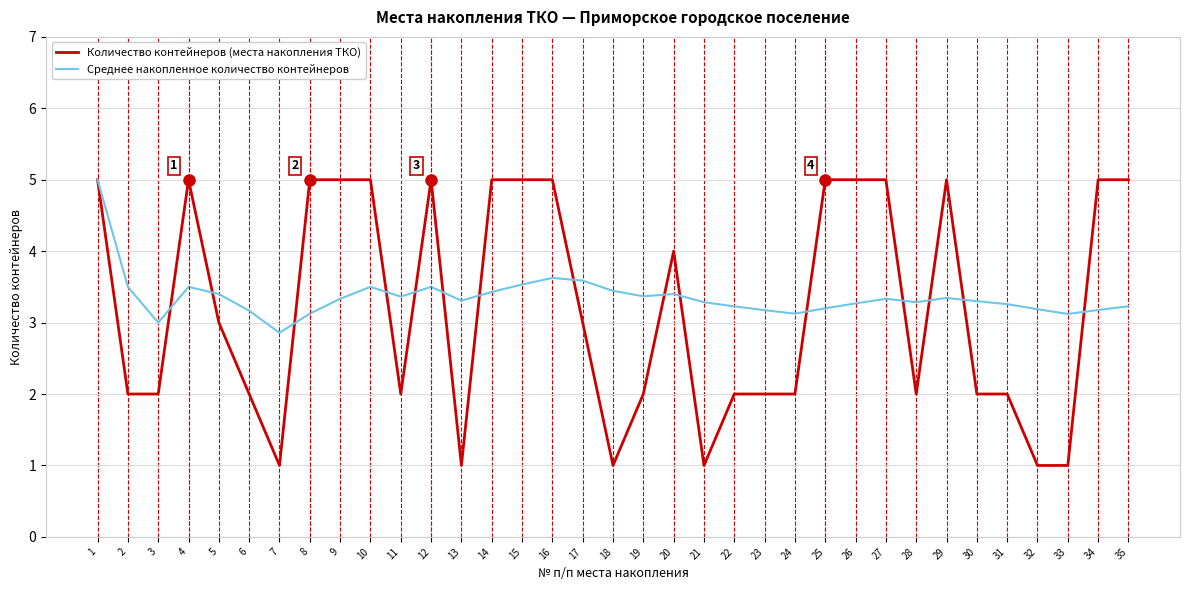

True or false: Среднее накопленное количество контейнеров and Количество контейнеров (места накопления ТКО) intersect in this chart.

True